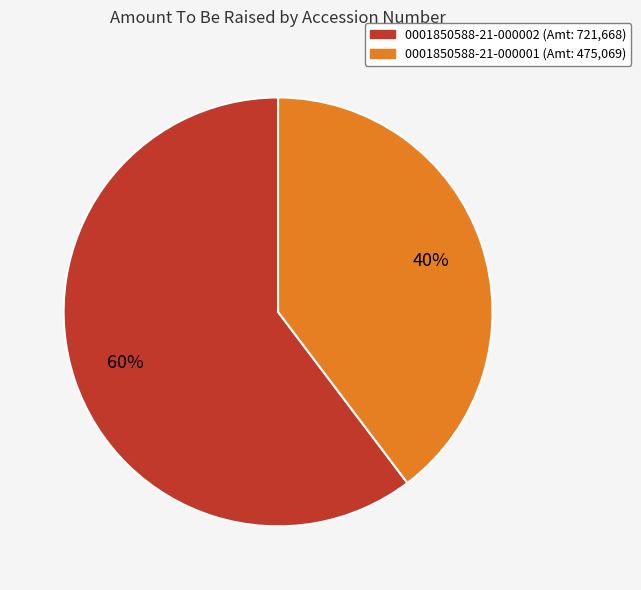

Combined, do 0001850588-21-000002 and 0001850588-21-000001 account for over 50%?

Yes